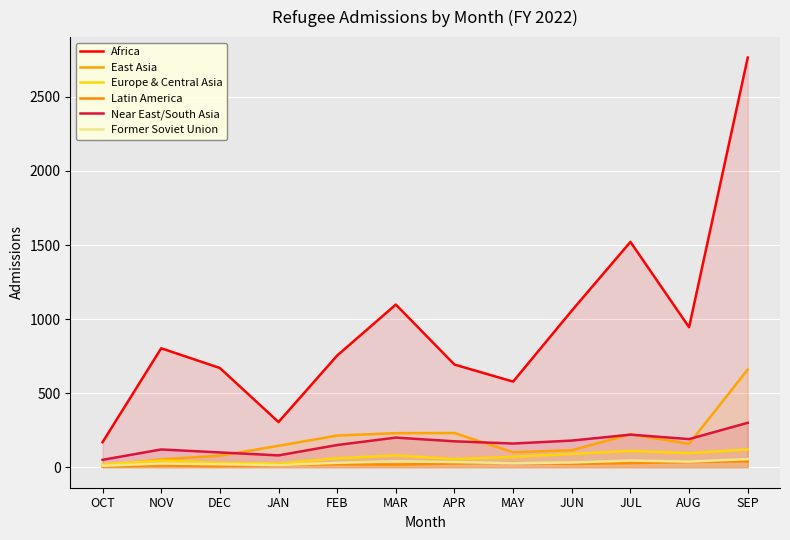

Reading left to right, transcribe all the data shown in this chart.

Africa: 169	803	670	305	754	1098	693	578	1057	1521	945	2765
East Asia: 8	53	78	145	214	230	231	101	115	222	158	660
Europe & Central Asia: 20	45	30	25	60	80	55	70	90	110	95	120
Latin America: 5	12	8	15	20	18	25	30	22	28	35	40
Near East/South Asia: 50	120	100	80	150	200	175	160	180	220	190	300
Former Soviet Union: 10	25	20	15	30	40	35	28	32	45	38	55